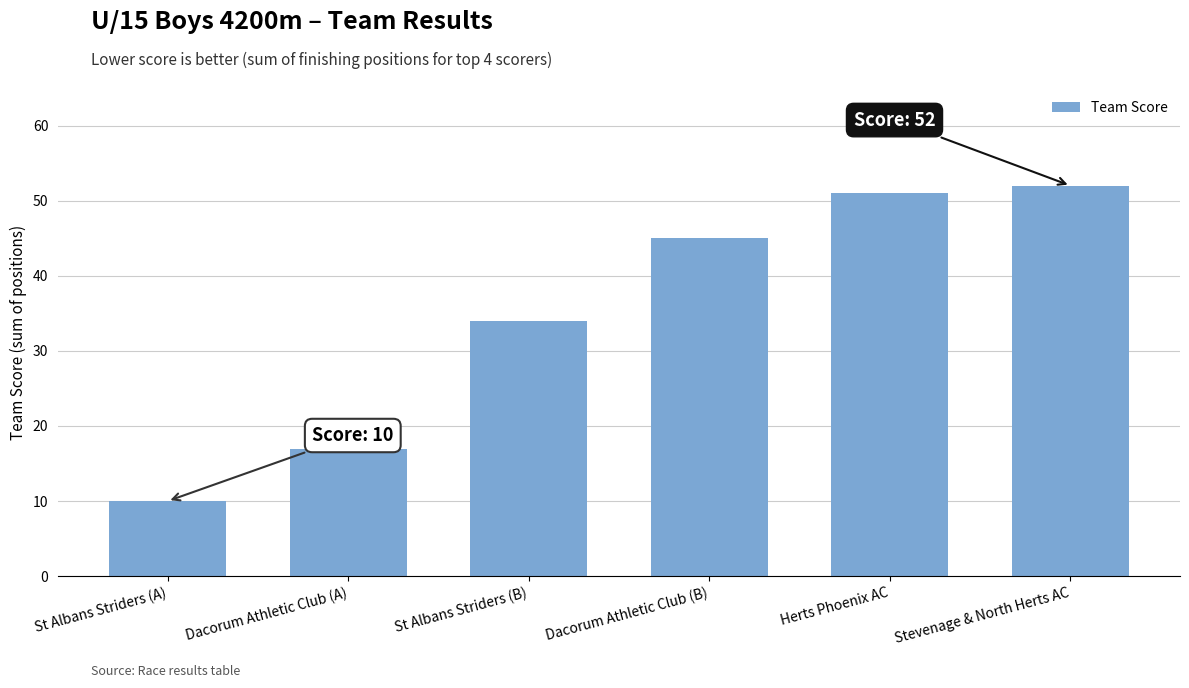

What is the label of the 6th bar from the left?

Stevenage & North Herts AC